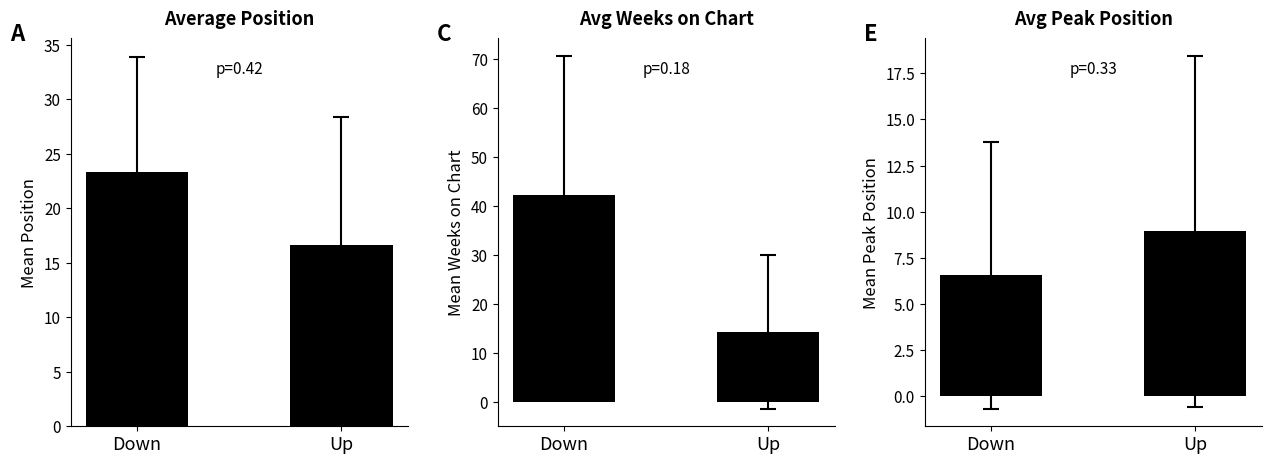

Reading left to right, what are all the values shown in this chart?

Average Position: 23.3	16.6
Avg Weeks on Chart: 42.1	14.3
Avg Peak Position: 6.6	8.9